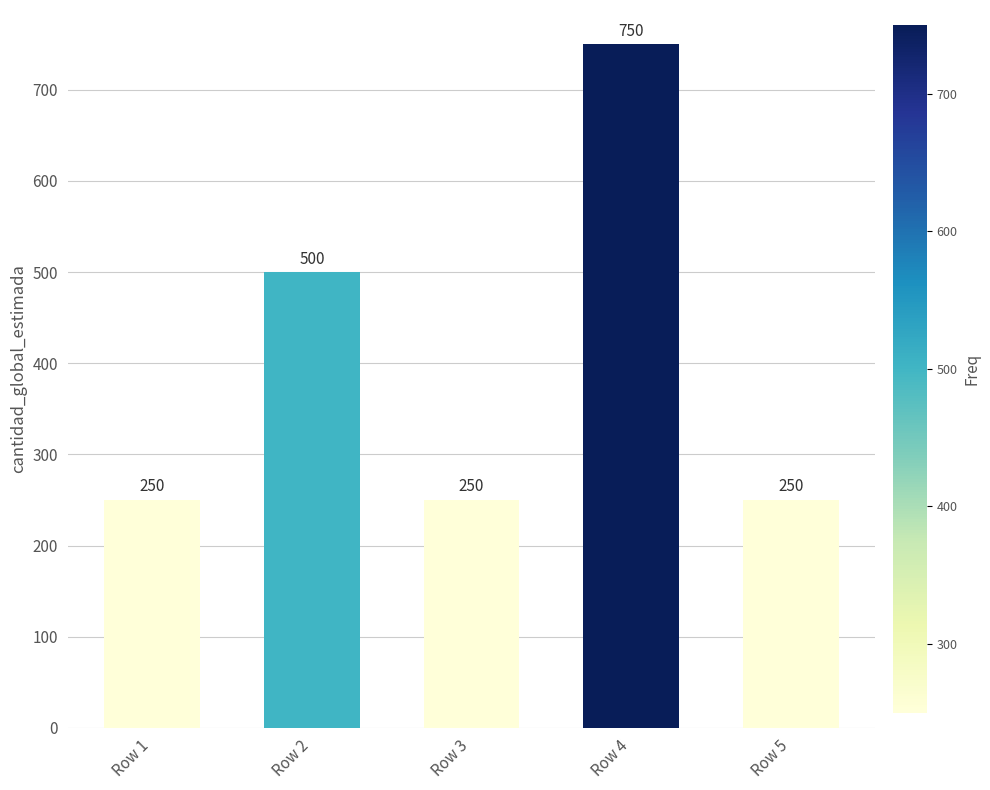

Which has a higher value, Row 4 or Row 2?

Row 4